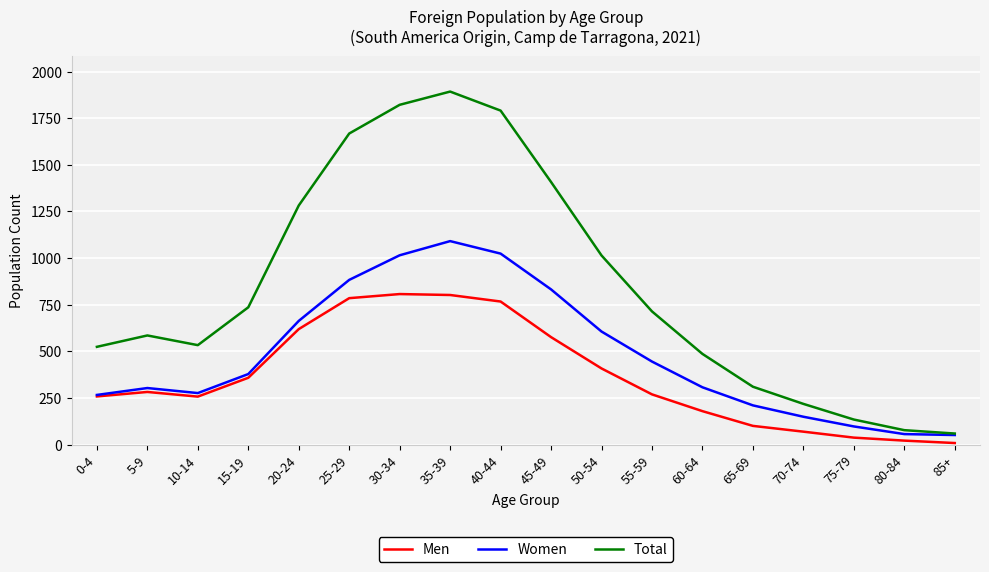

What is the maximum value for Women?

1091